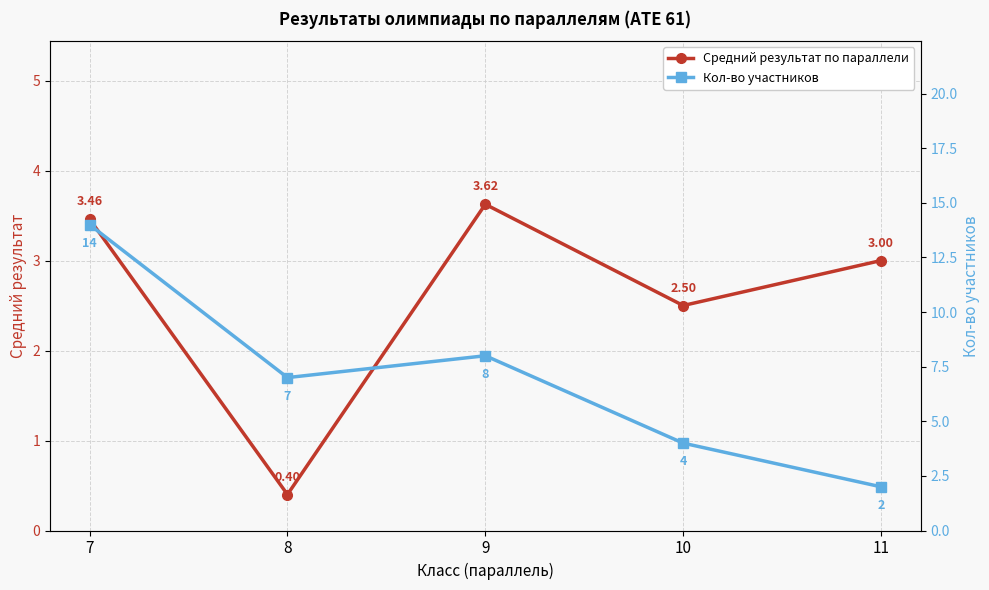

The value of Кол-во участников at 11 is 2.0. True or false?

True